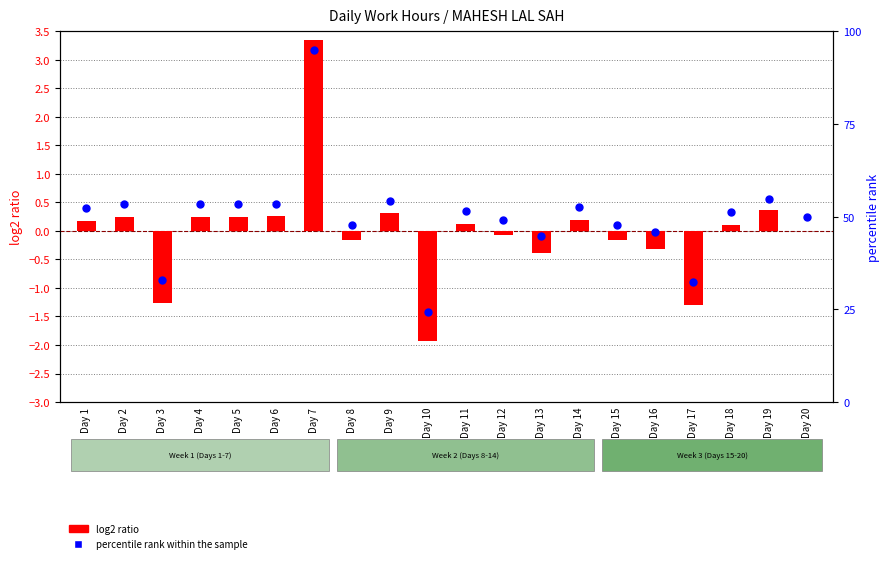

Which series reaches the maximum Y coordinate?

percentile rank within the sample